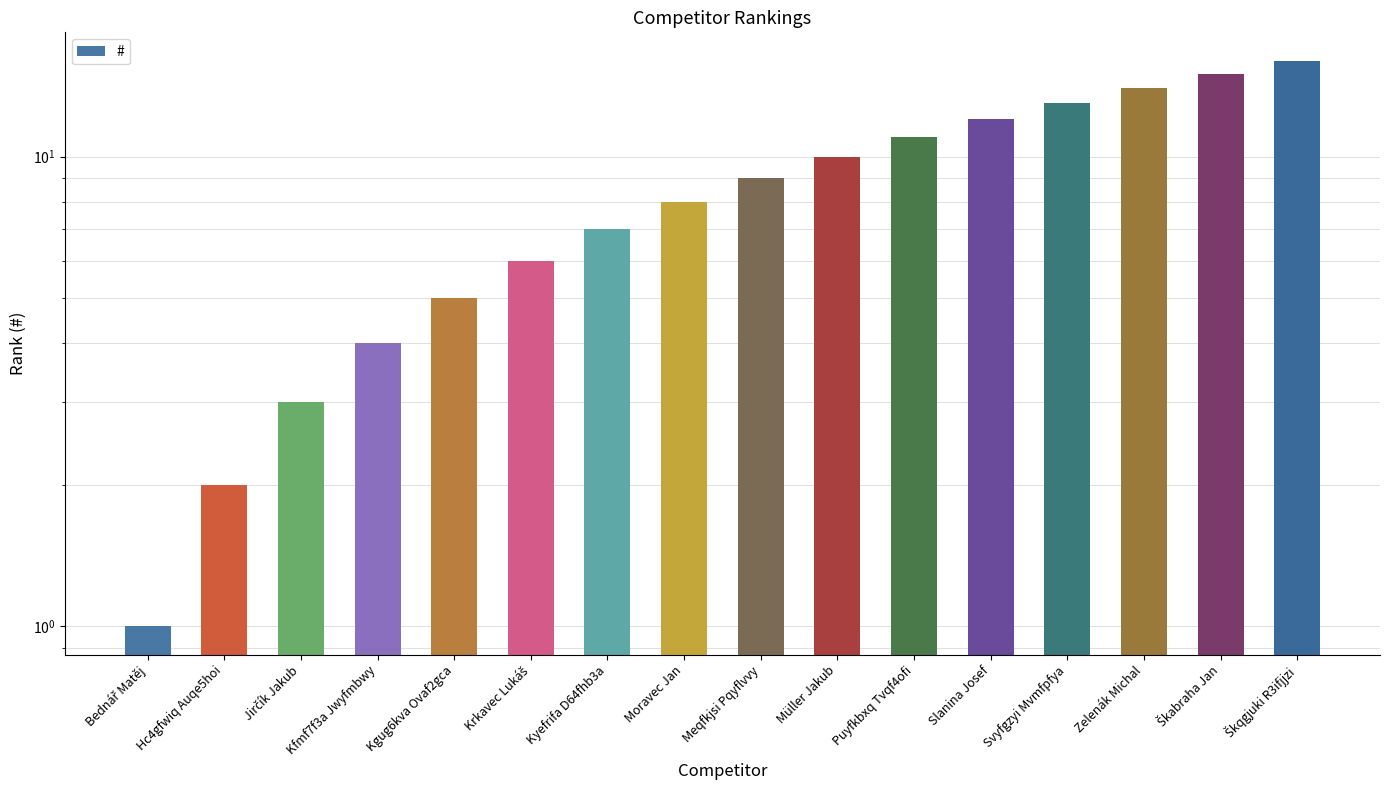

Reading left to right, transcribe all the data shown in this chart.

Bednář Matěj=1	Hc4gfwiq Auqe5hoi=2	Jirčík Jakub=3	Kfmf7f3a Jwyfmbwy=4	Kgug6kva Ovaf2gca=5	Krkavec Lukáš=6	Kyefrifa D64fhb3a=7	Moravec Jan=8	Meqfkjsi Pqyflvvy=9	Müller Jakub=10	Puyfkbxq Tvqf4ofi=11	Slanina Josef=12	Svyfgzyi Mvmfpfya=13	Zelenák Michal=14	Škabraha Jan=15	Škqgjuki R3ifjjzi=16